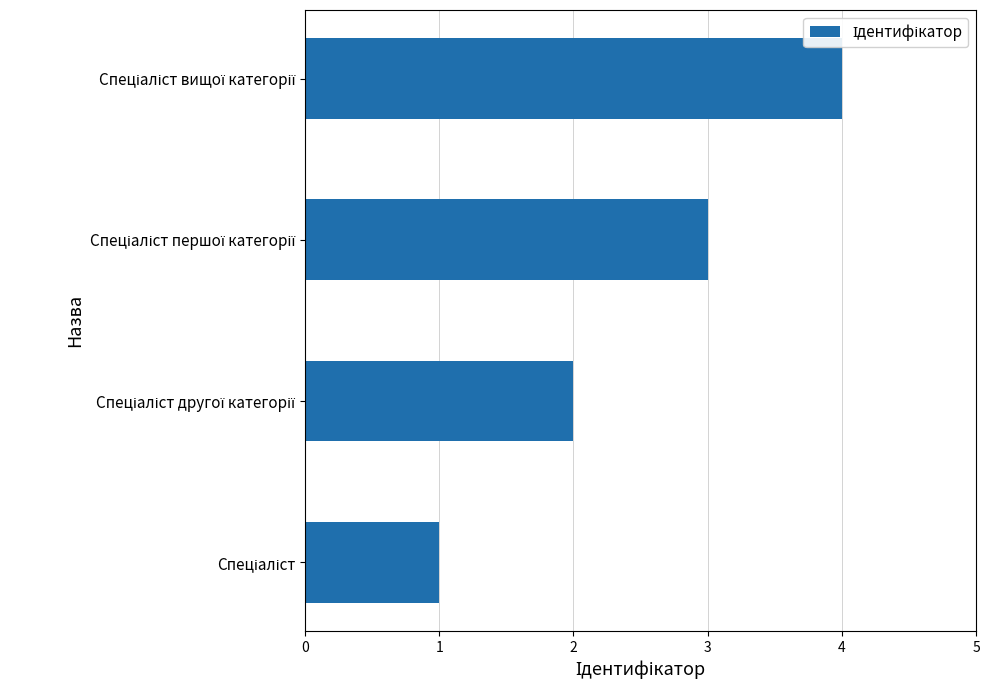

What is the greatest value displayed?

4